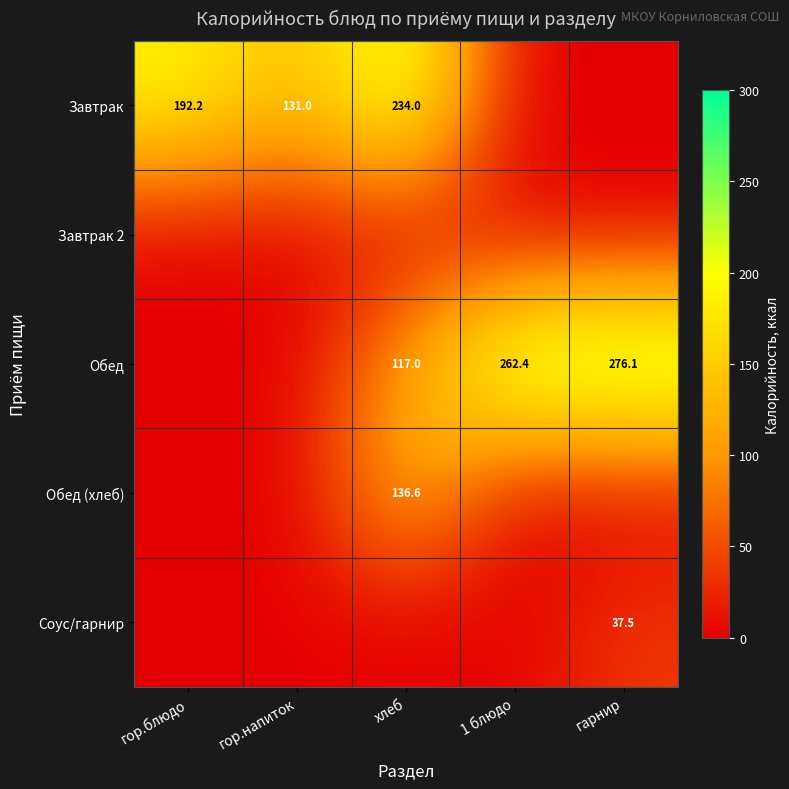

The Завтрак series shows 131.0 at гор.напиток. True or false?

True